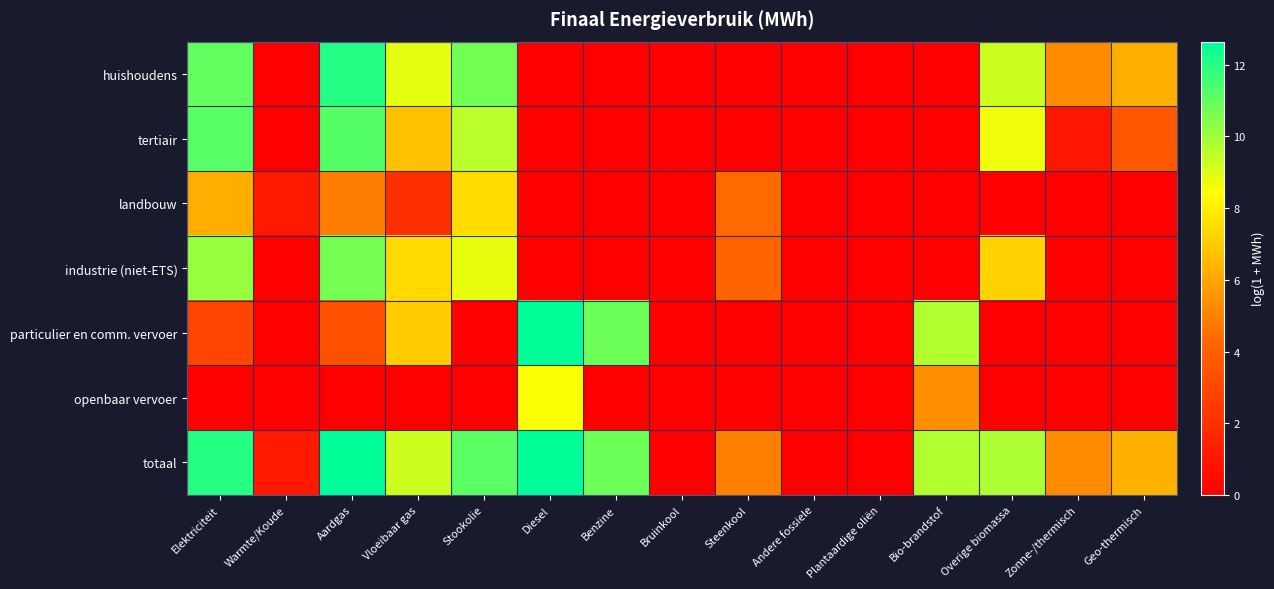

Which label corresponds to the largest value in the chart?

Diesel